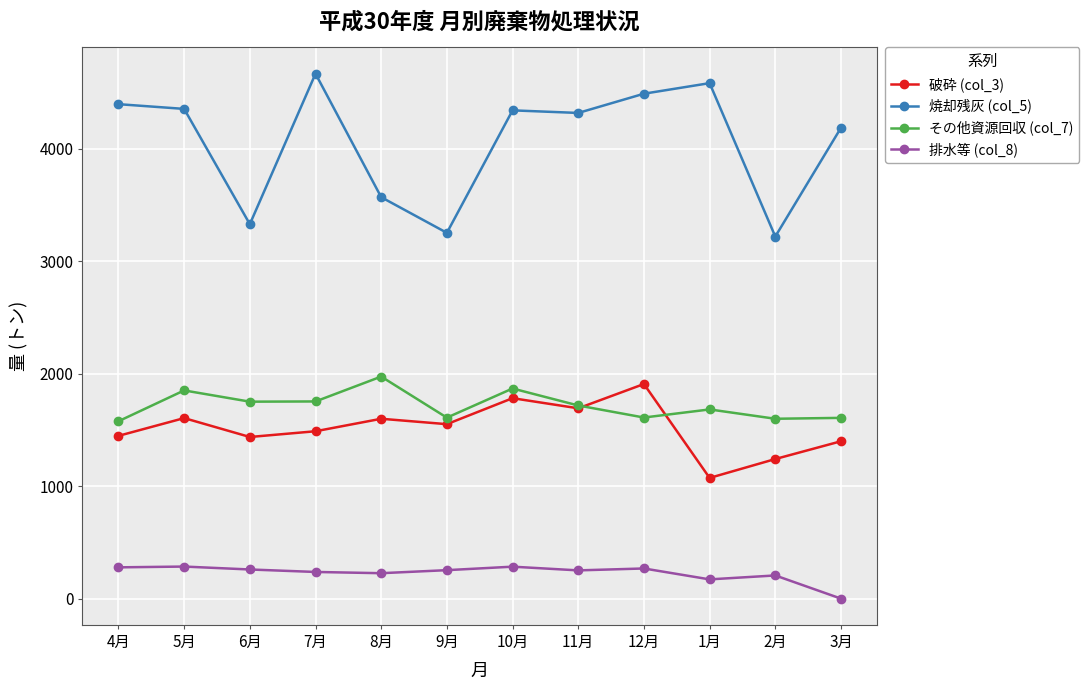

At 6月, list the series in order from largest to smallest.

焼却残灰 (col_5), その他資源回収 (col_7), 破砕 (col_3), 排水等 (col_8)